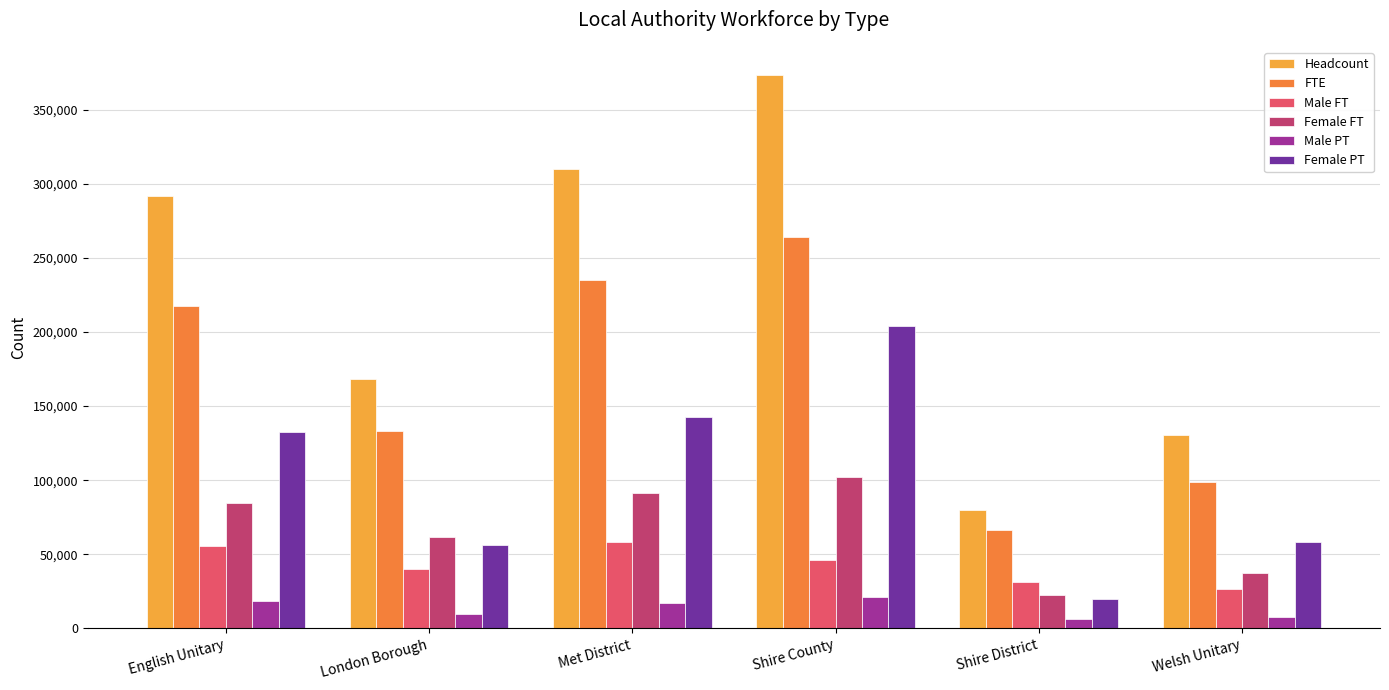

What is the average value of the Male PT series?

13467